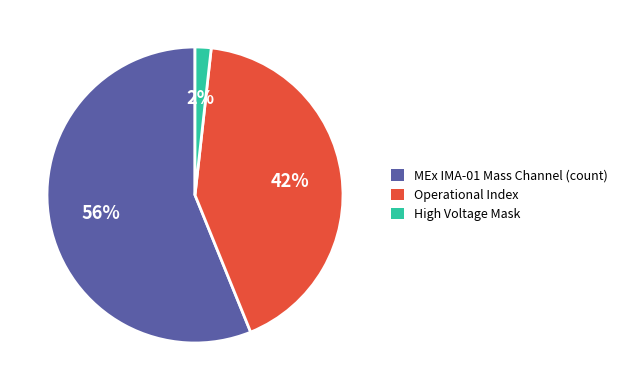

Is it true that Operational Index is 42% of the pie?

True